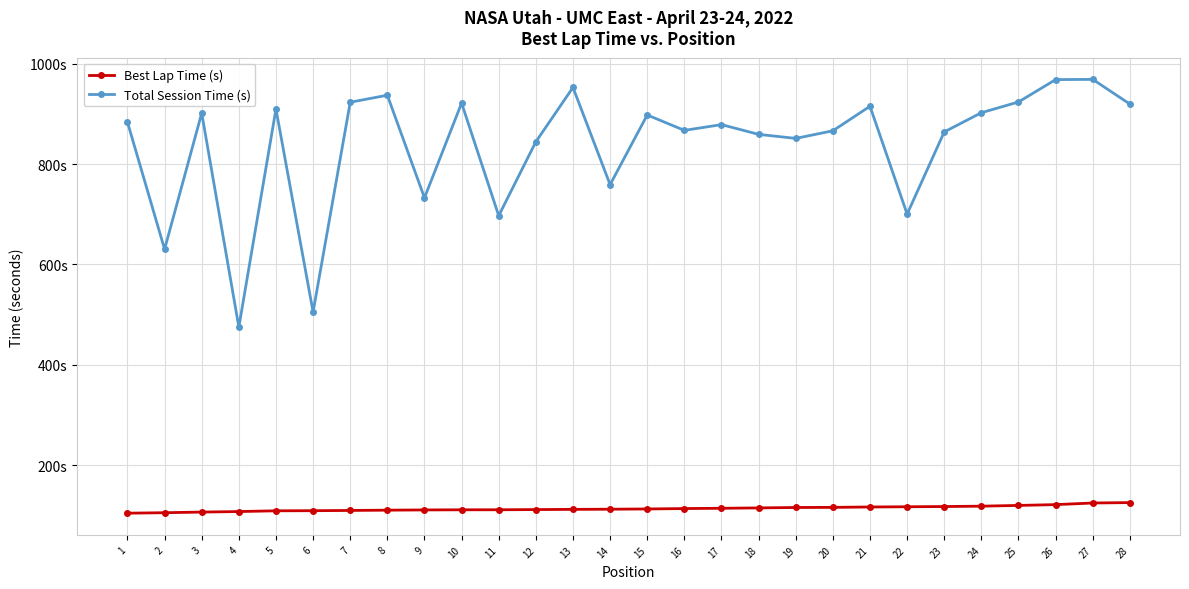

Is this an area chart (filled region under the line)?

No